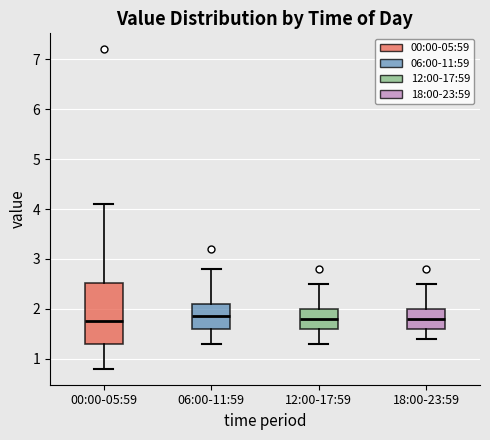

Comparing the boxes themselves (not the whiskers), which one is the tallest?

00:00-05:59